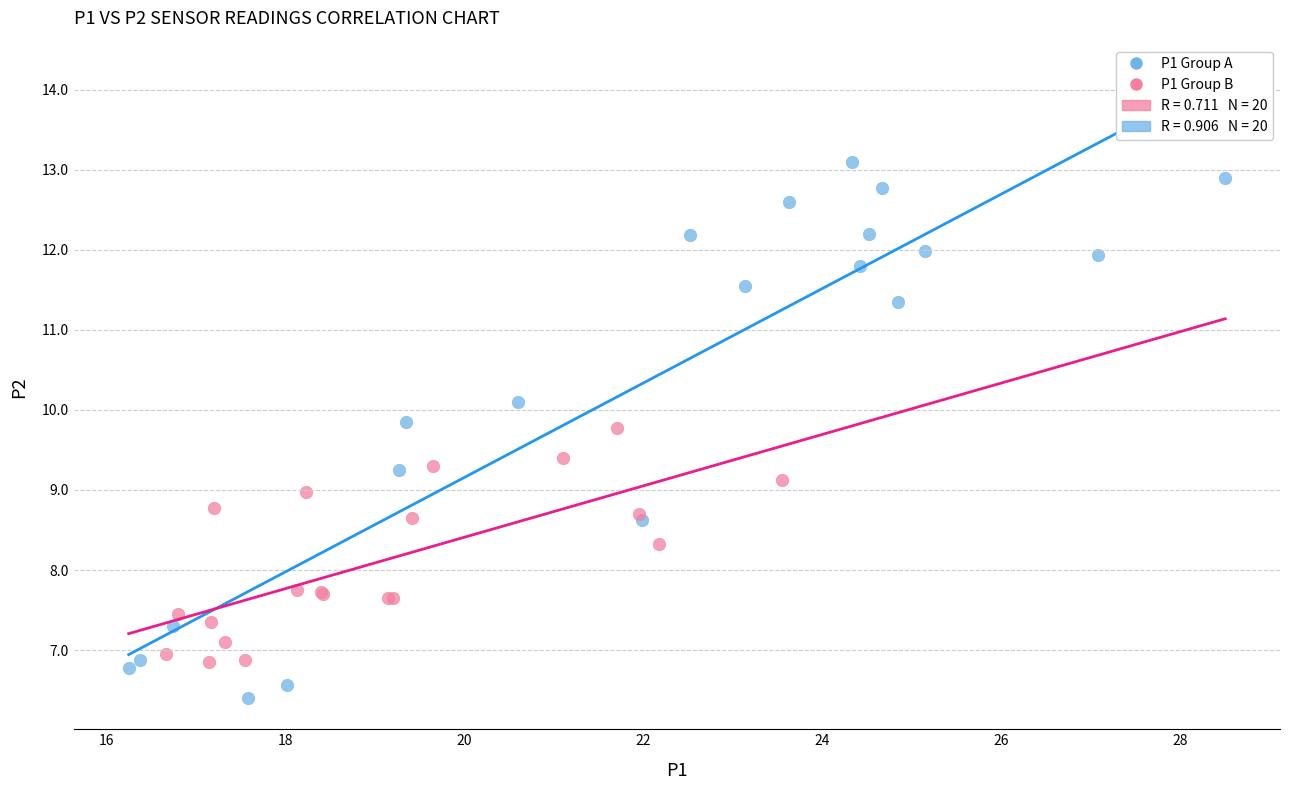

Which series reaches the minimum Y coordinate?

P1 Group A